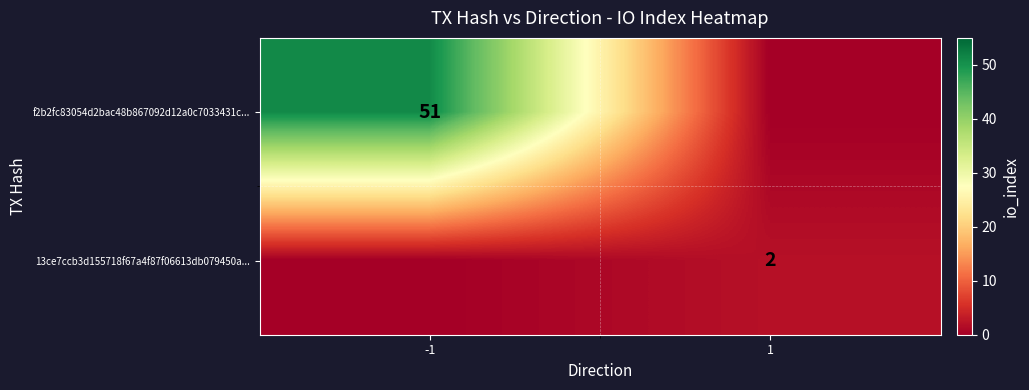

Is it true that f2b2fc83054d2bac48b867092d12a0c7033431c... equals 51 at -1?

True